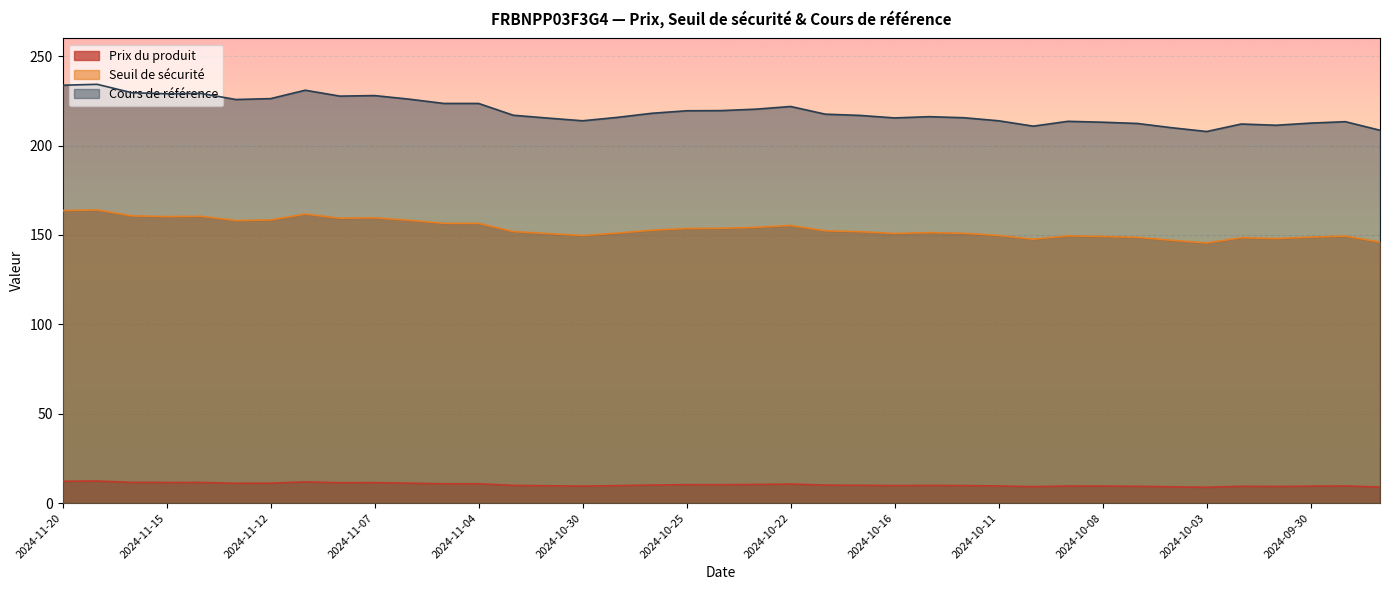

True or false: Seuil de sécurité and Prix du produit intersect in this chart.

False